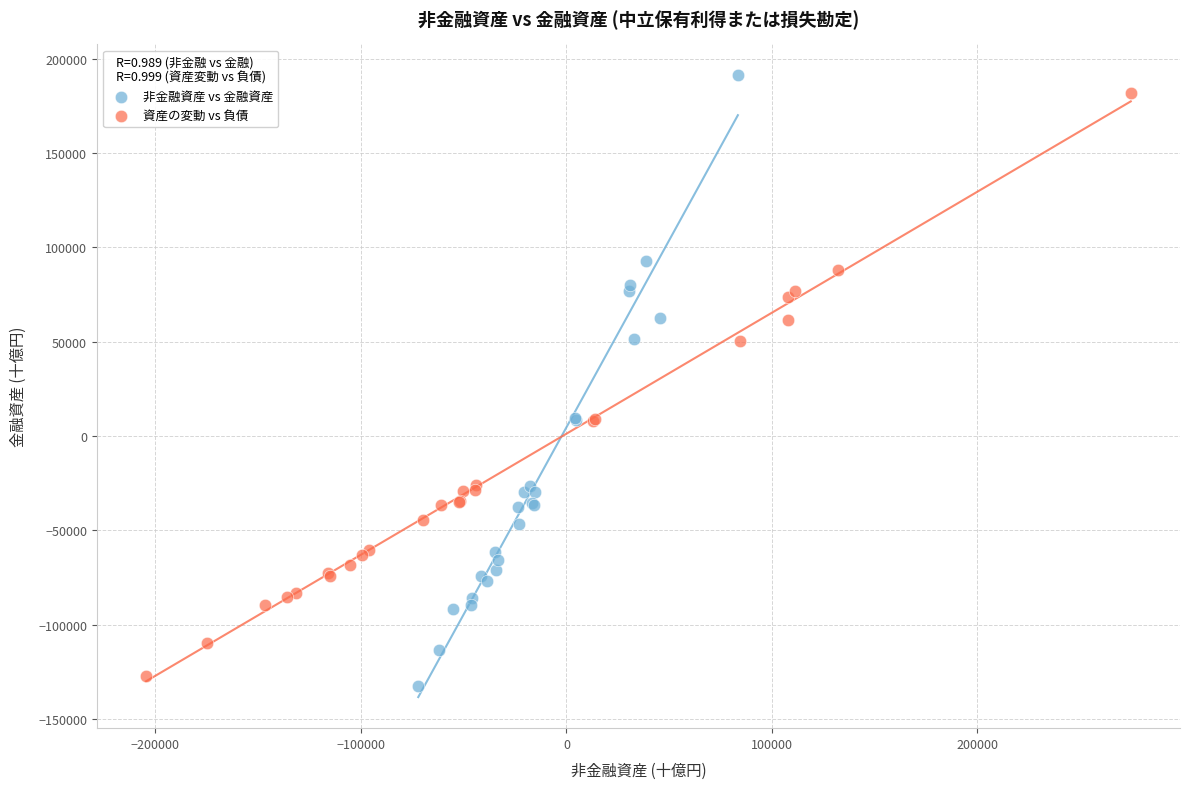

Which series has the largest Y range (max minus min)?

非金融資産 vs 金融資産